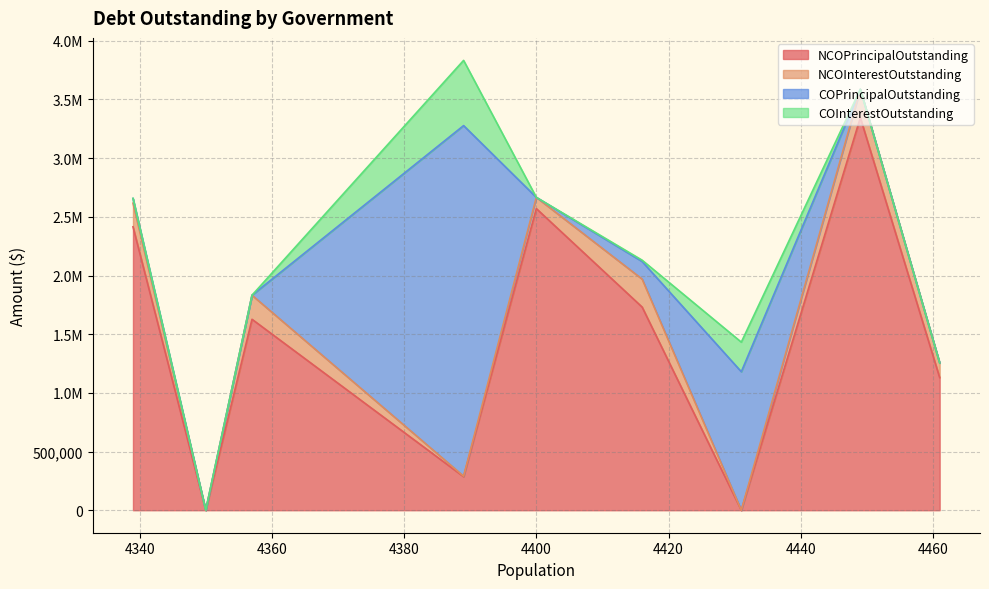

What is the total value across all series at Jacksboro?

2657298.8